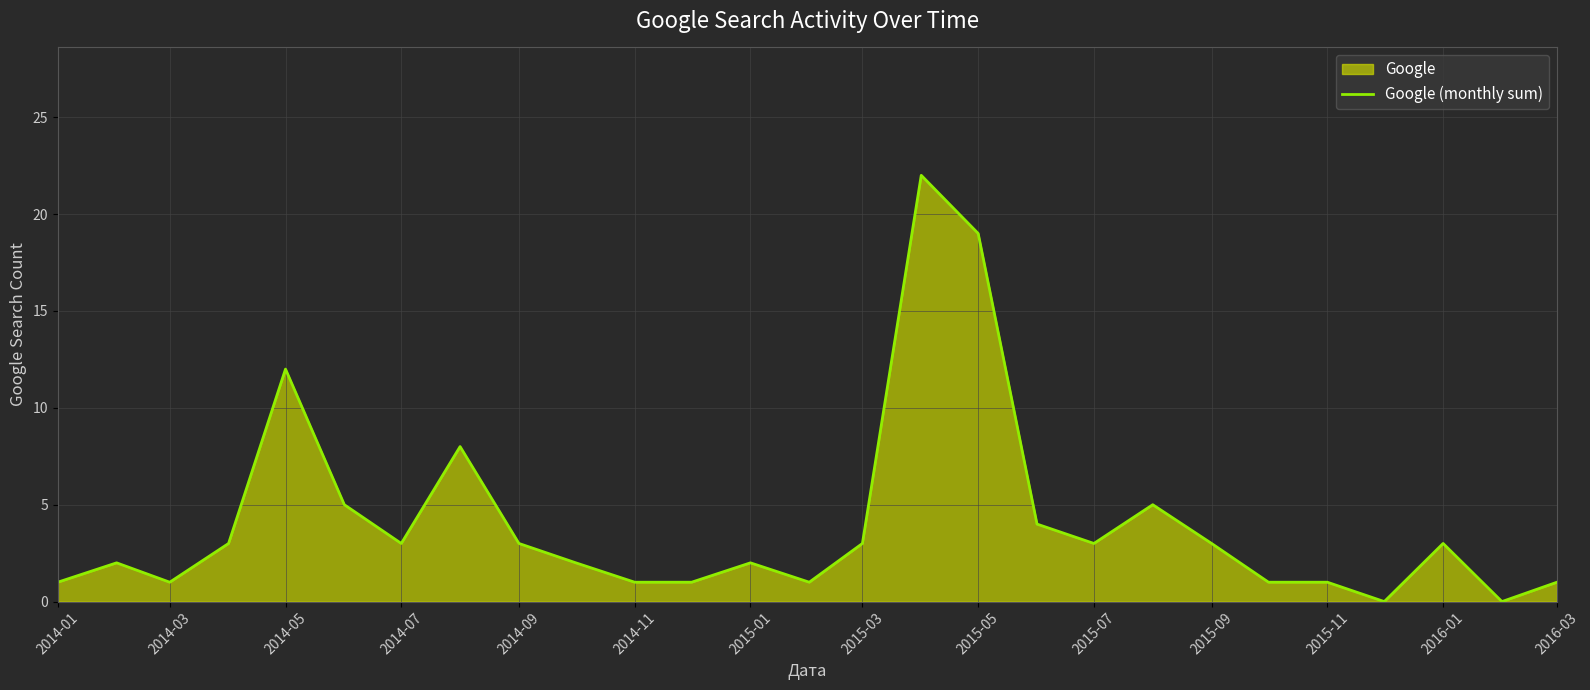

Approximately how many times larger is the value at 2014-09 compared to 2015-03?

1.0